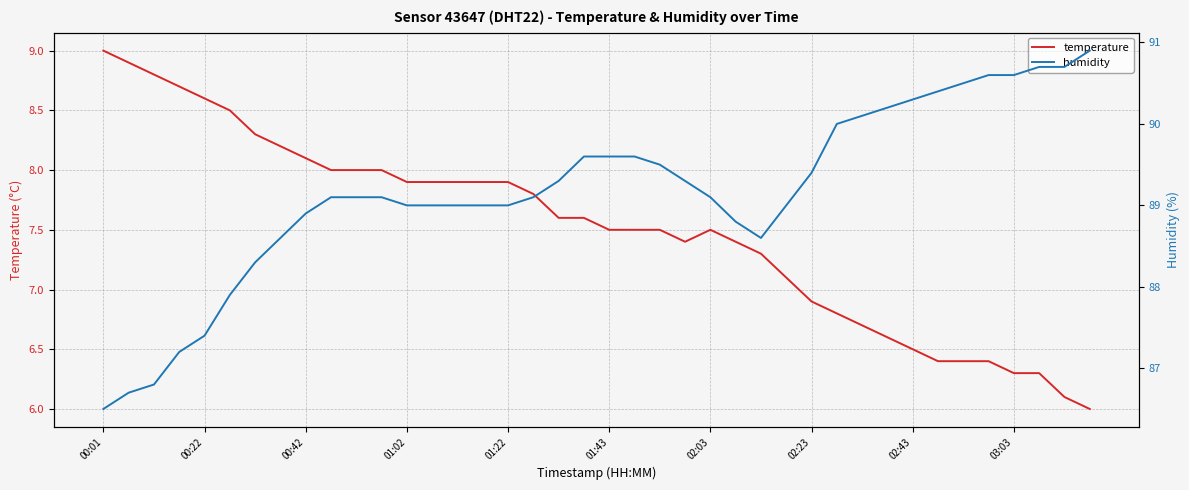

Rank the series by their maximum value, from lowest to highest.

temperature, humidity